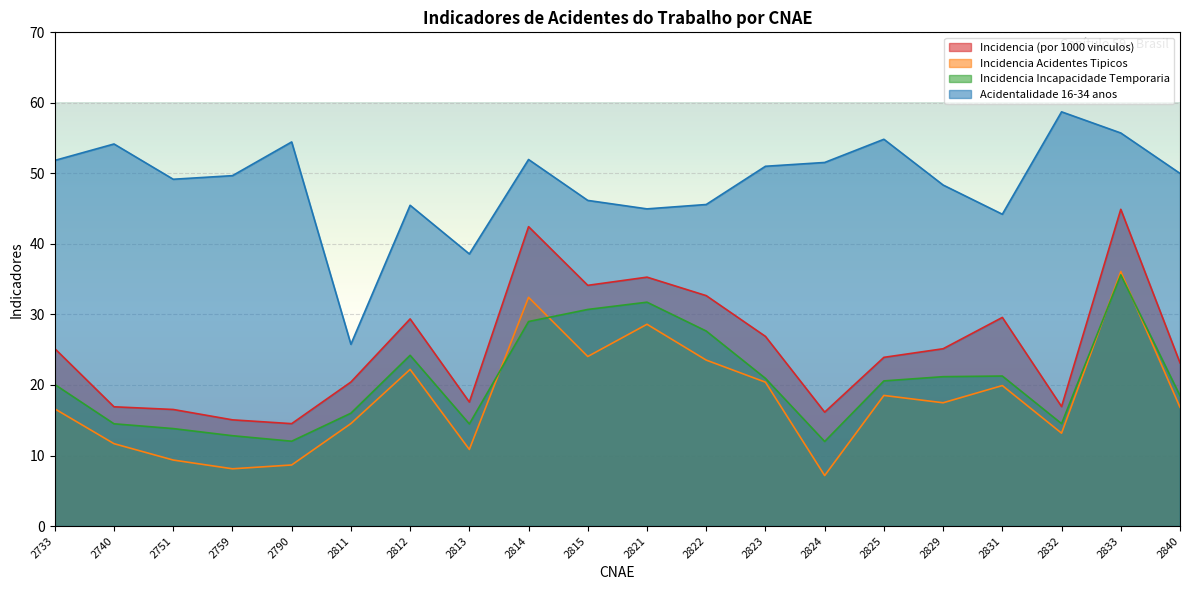

After their last crossing, which series has the higher values: Incidencia Acidentes Tipicos or Incidencia Incapacidade Temporaria?

Incidencia Incapacidade Temporaria